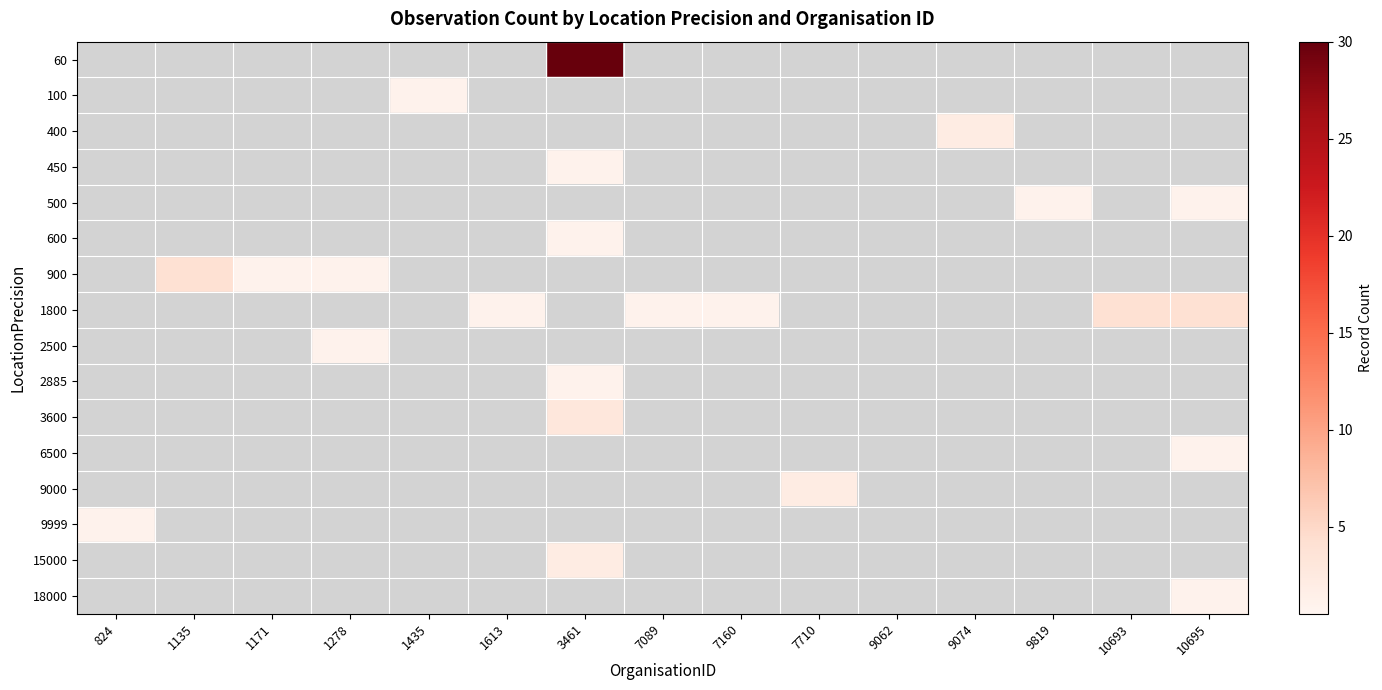

List the labels in order of 60 value, smallest first.

824, 1135, 1171, 1278, 1435, 1613, 7089, 7160, 7710, 9062, 9074, 9819, 10693, 10695, 3461